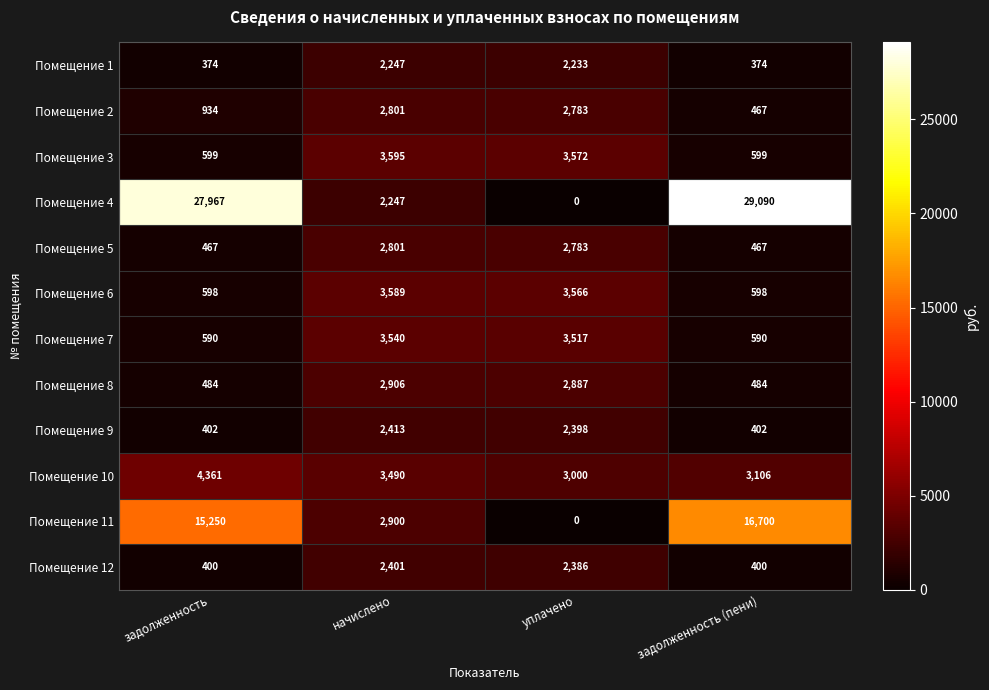

At which category is the sum across all series the highest?

задолженность (пени)